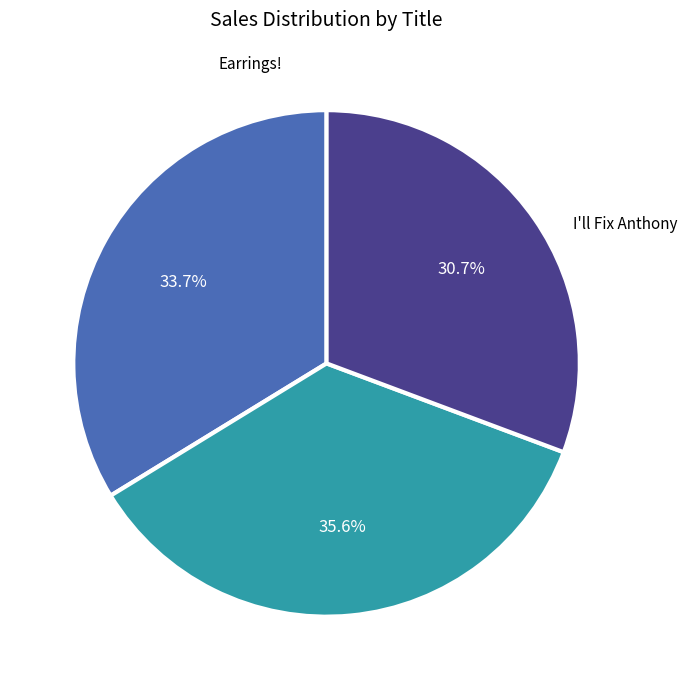

Does any single category account for the majority?

No